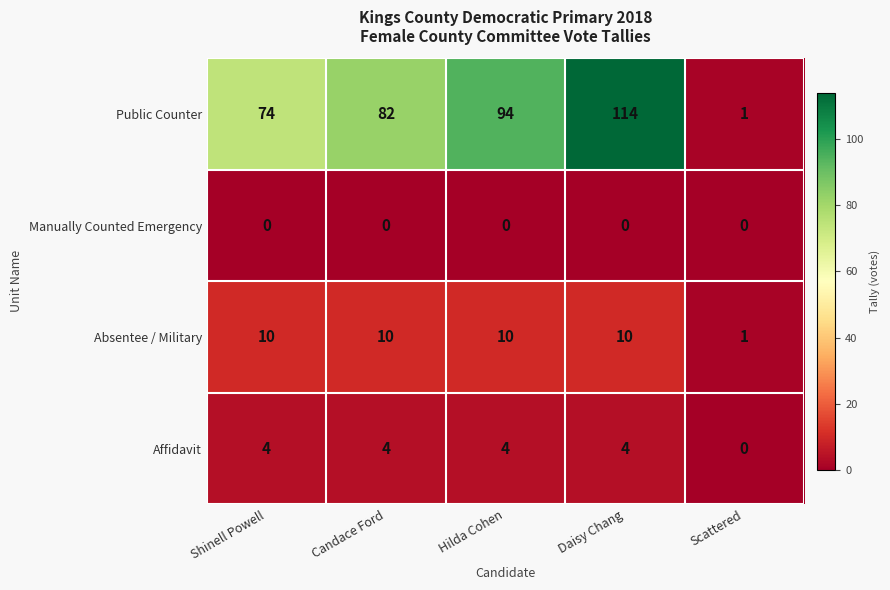

At which category is the sum across all series the highest?

Daisy Chang